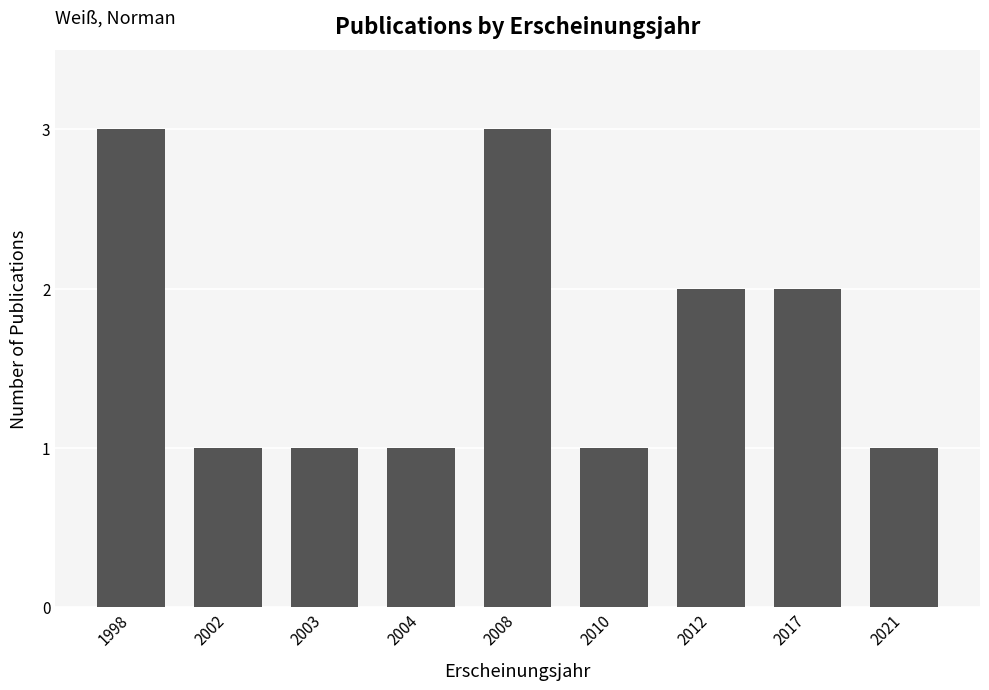

True or false: the data shows 1 at 2021.

True